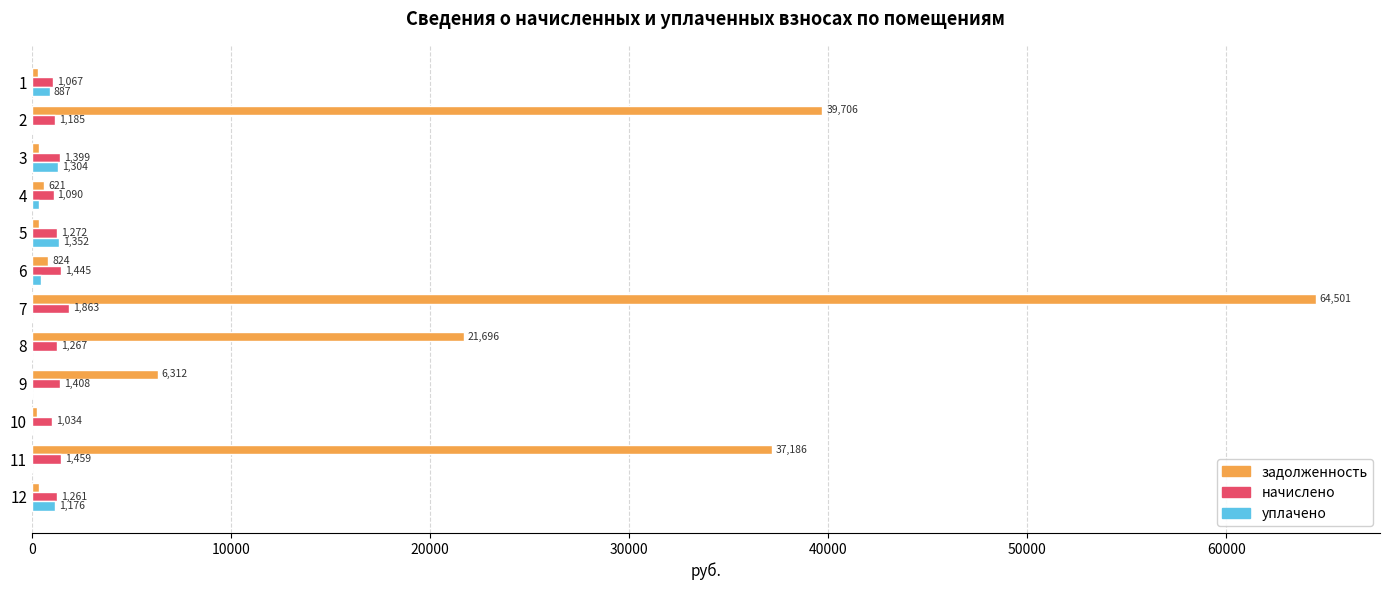

True or false: задолженность has a value of 3267.1 at 9.

False